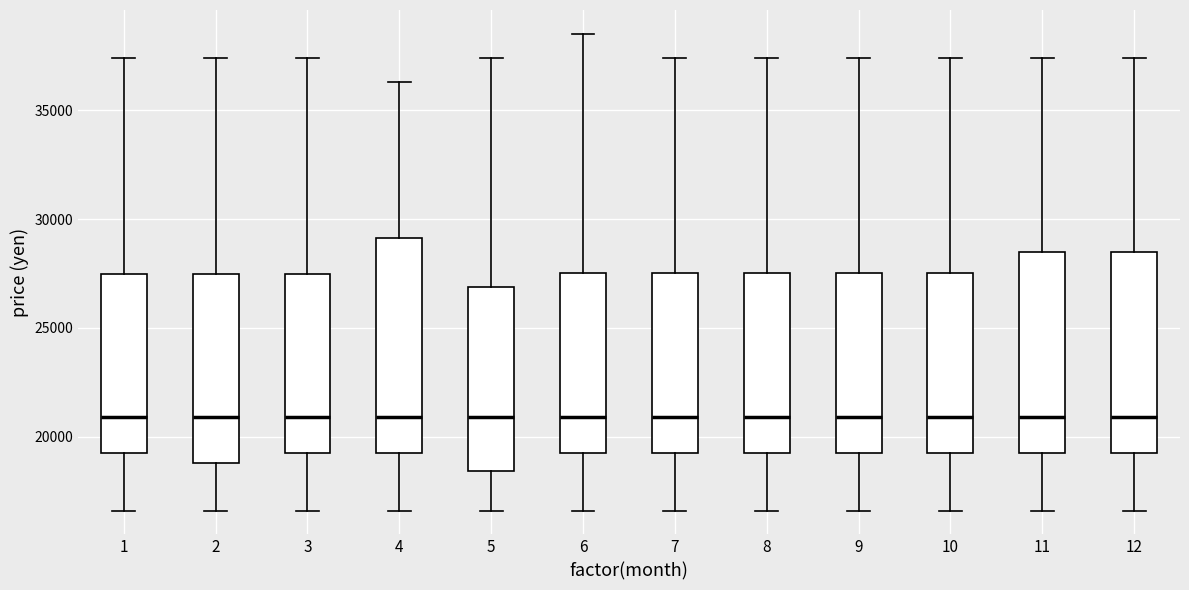

Reading left to right, transcribe this box plot: for each box, give where its median line is, the range the box spans, and where its two whiskers end, as read against the y-axis. The values are not printed on the chart, so give them approximately, as read against the axis.

1: median 21000, box 19500 to 27500, whiskers 16500 to 37500
2: median 21000, box 19000 to 27500, whiskers 16500 to 37500
3: median 21000, box 19500 to 27500, whiskers 16500 to 37500
4: median 21000, box 19500 to 29000, whiskers 16500 to 36500
5: median 21000, box 18500 to 27000, whiskers 16500 to 37500
6: median 21000, box 19500 to 27500, whiskers 16500 to 38500
7: median 21000, box 19500 to 27500, whiskers 16500 to 37500
8: median 21000, box 19500 to 27500, whiskers 16500 to 37500
9: median 21000, box 19500 to 27500, whiskers 16500 to 37500
10: median 21000, box 19500 to 27500, whiskers 16500 to 37500
11: median 21000, box 19500 to 28500, whiskers 16500 to 37500
12: median 21000, box 19500 to 28500, whiskers 16500 to 37500